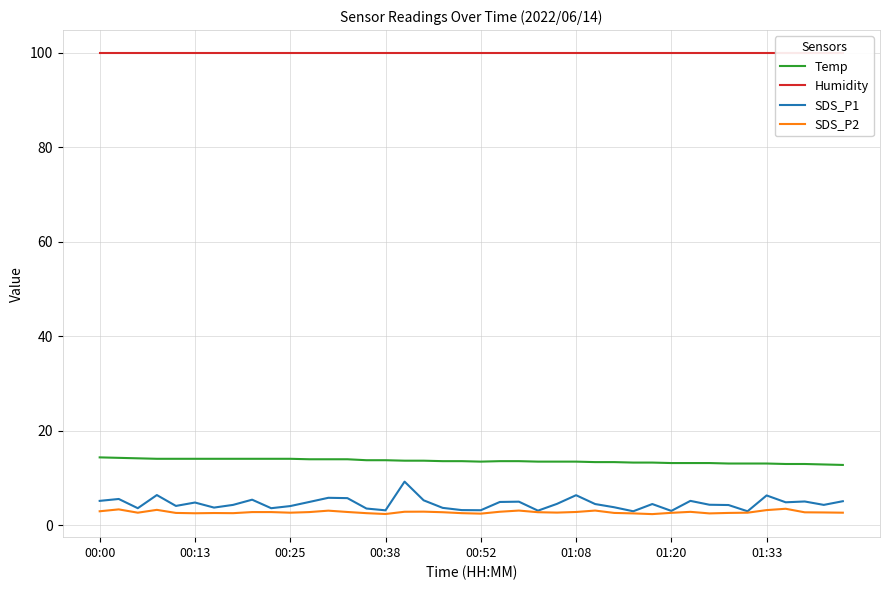

True or false: Temp and SDS_P1 cross at least once.

False